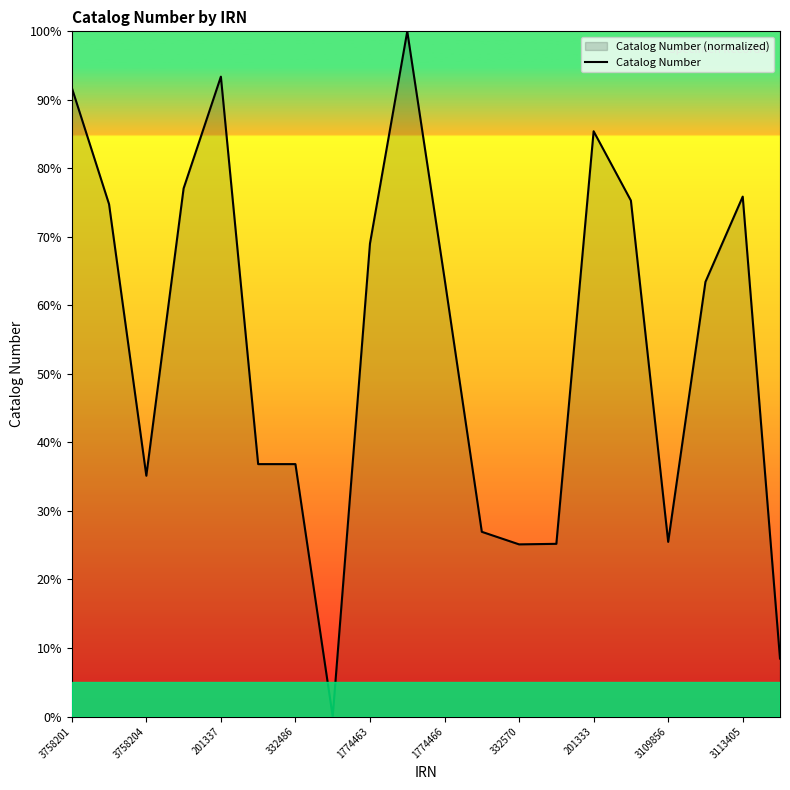

The chart shows a value of 25.5 at 3109856. True or false?

True